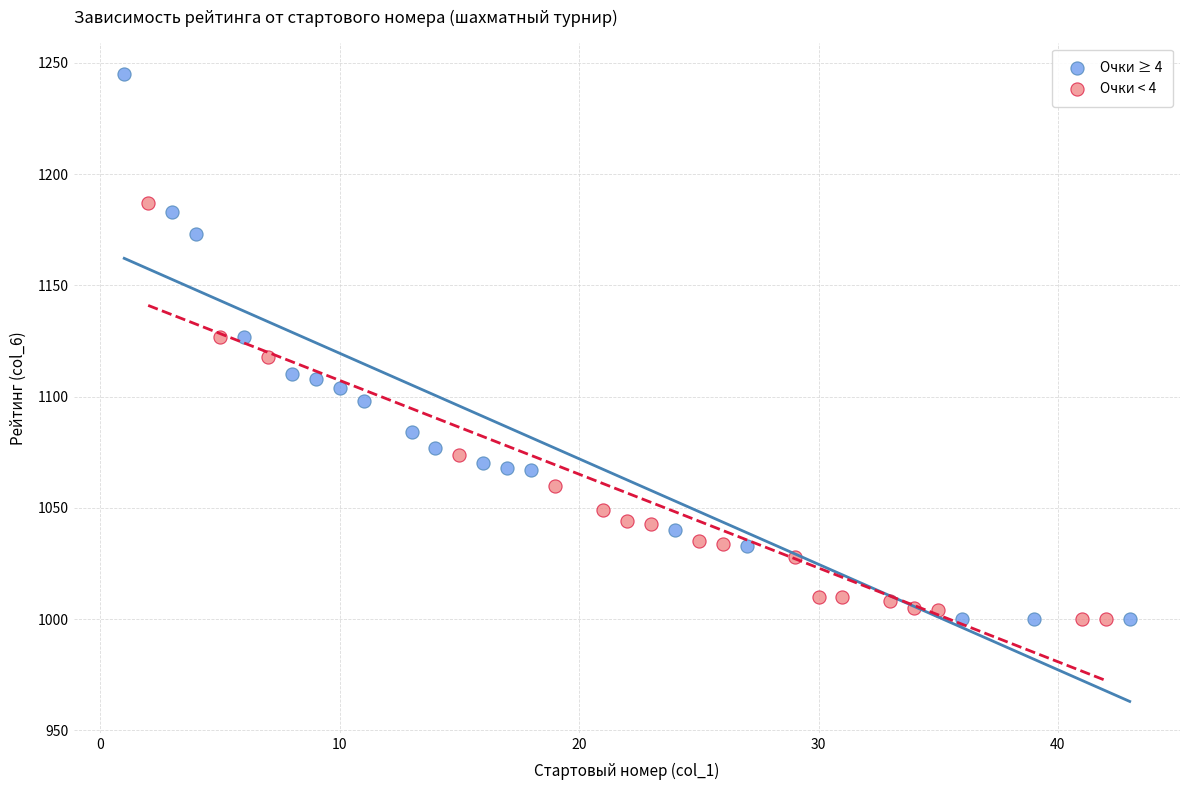

Which series has the largest Y range (max minus min)?

Очки ≥ 4